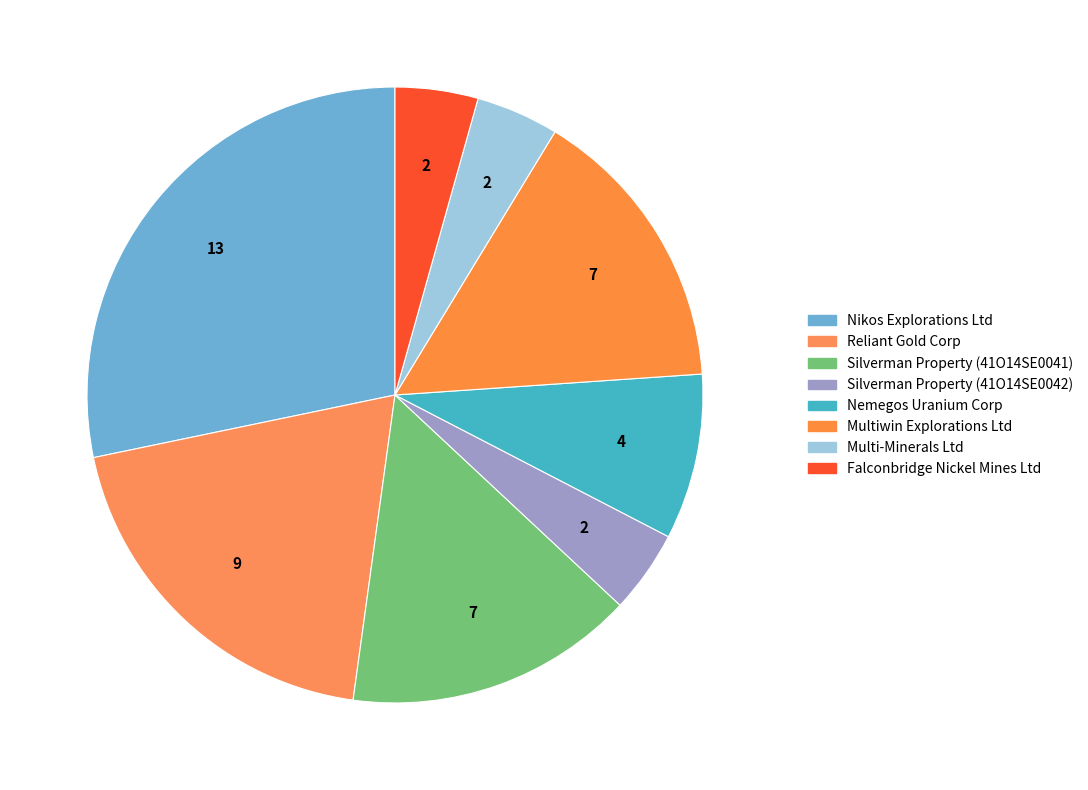

How many slices are in this pie chart?

8